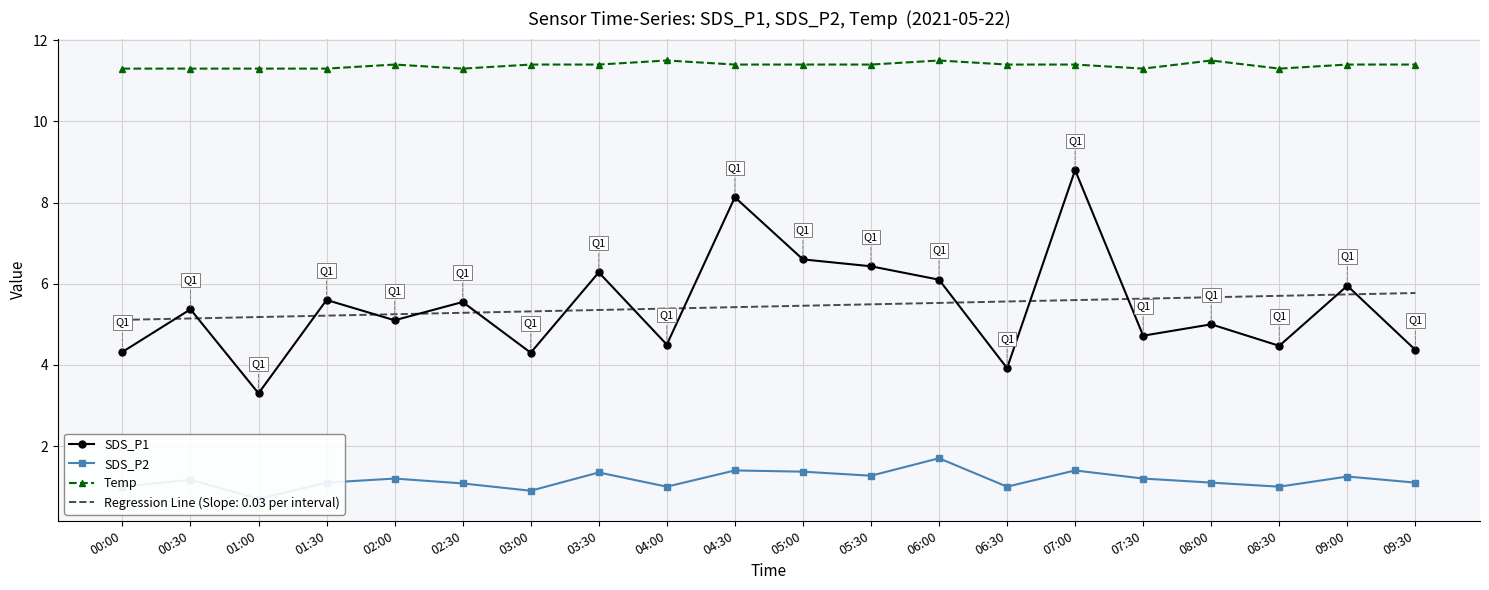

In Temp, how many points are higher than both neighbors (excluding endpoints)?

4